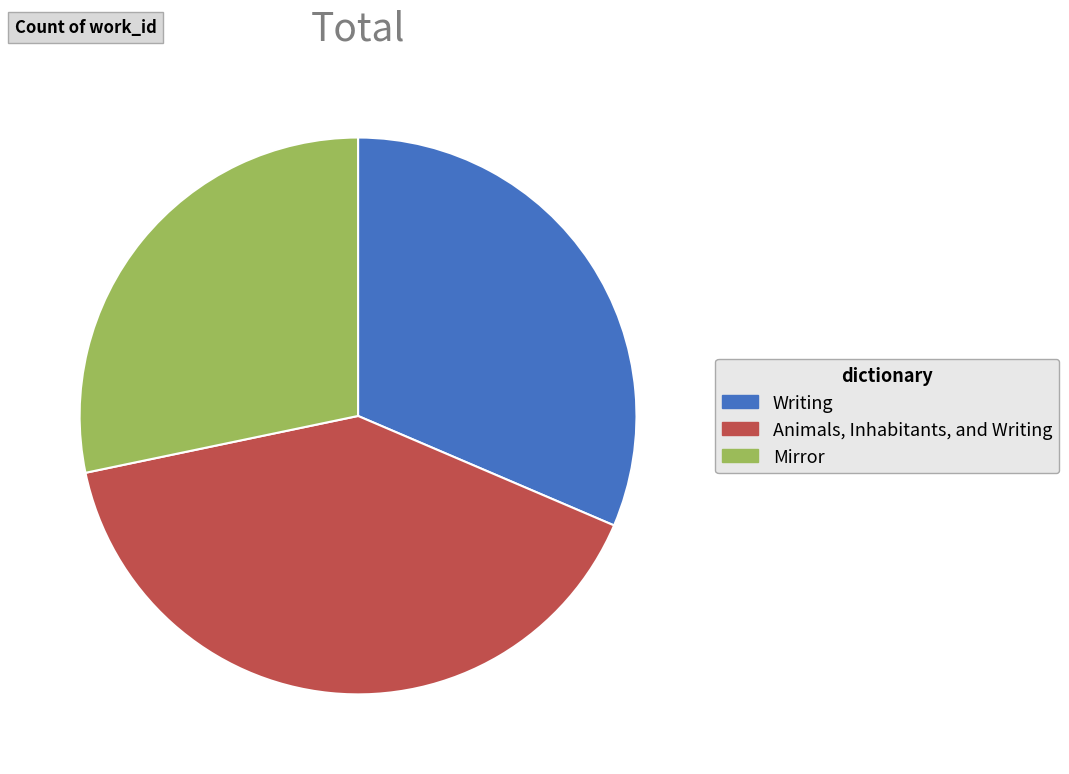

Which slice is the largest?

Animals, Inhabitants, and Writing